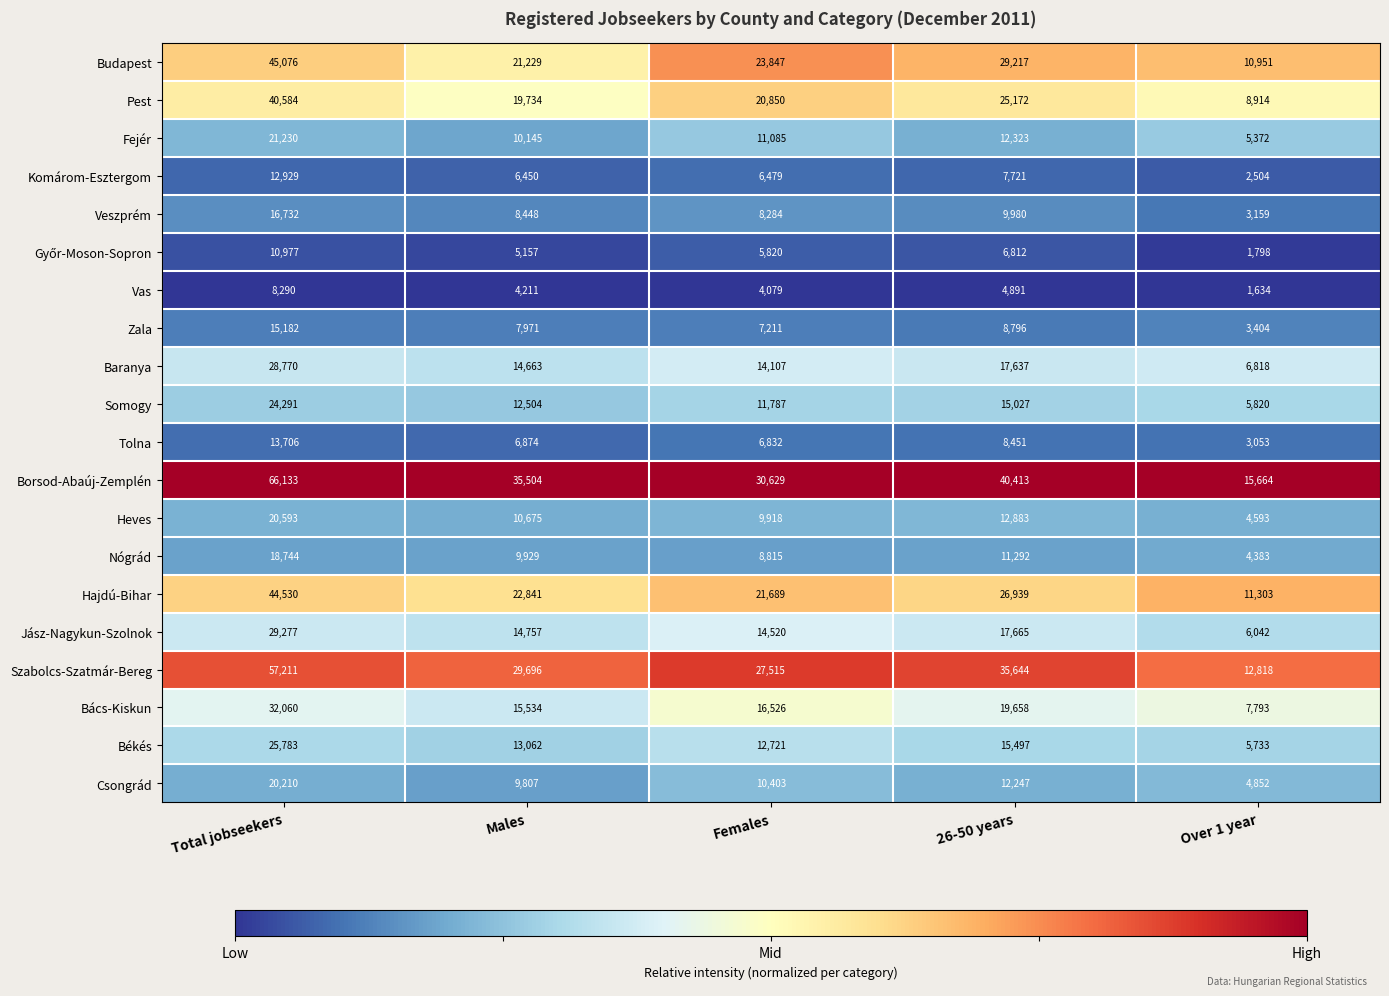

What is the minimum value shown in the chart?

1634